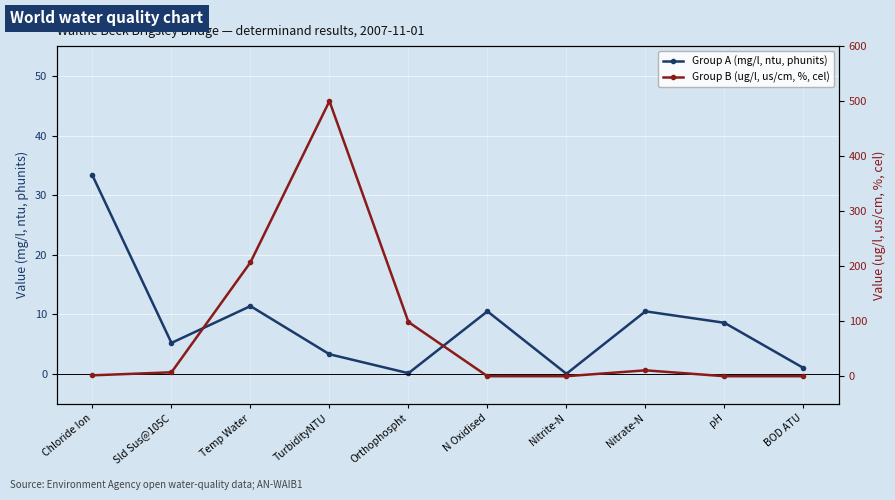

Is the value of Group B (ug/l, us/cm, %, cel) at Nitrate-N greater than the value of Group A (mg/l, ntu, phunits) at TurbidityNTU?

Yes